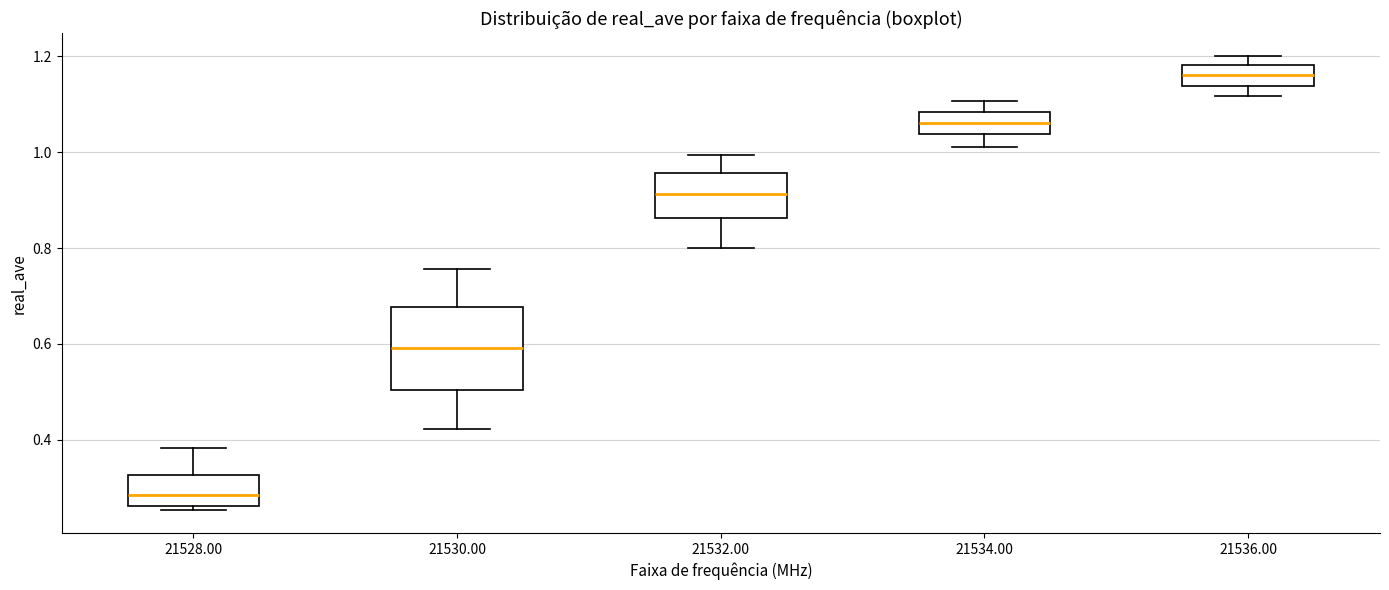

Which box has the highest median line?

21536.00